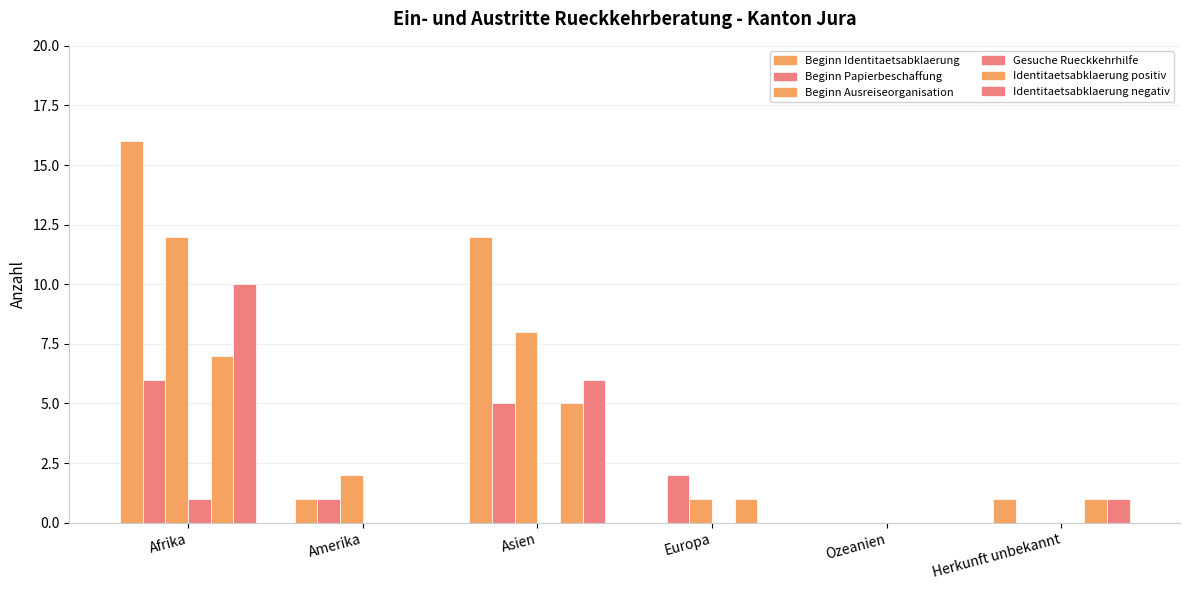

The Beginn Ausreiseorganisation series shows 0 at Ozeanien. True or false?

True